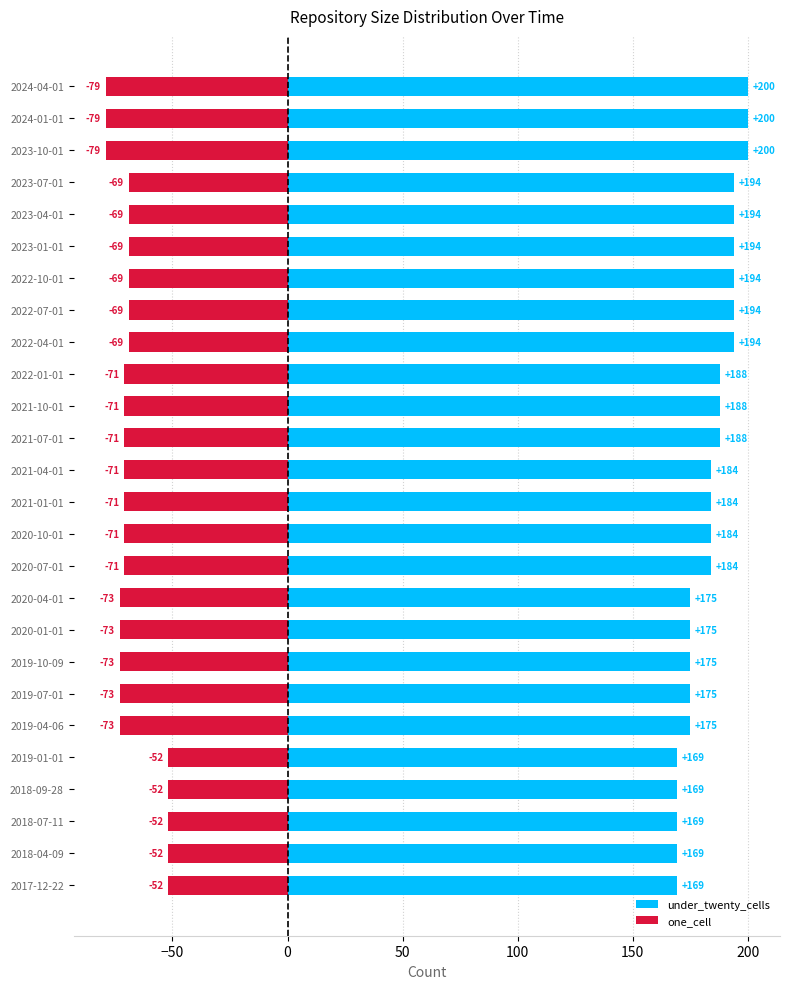

How many data points in one_cell are above -71?

11